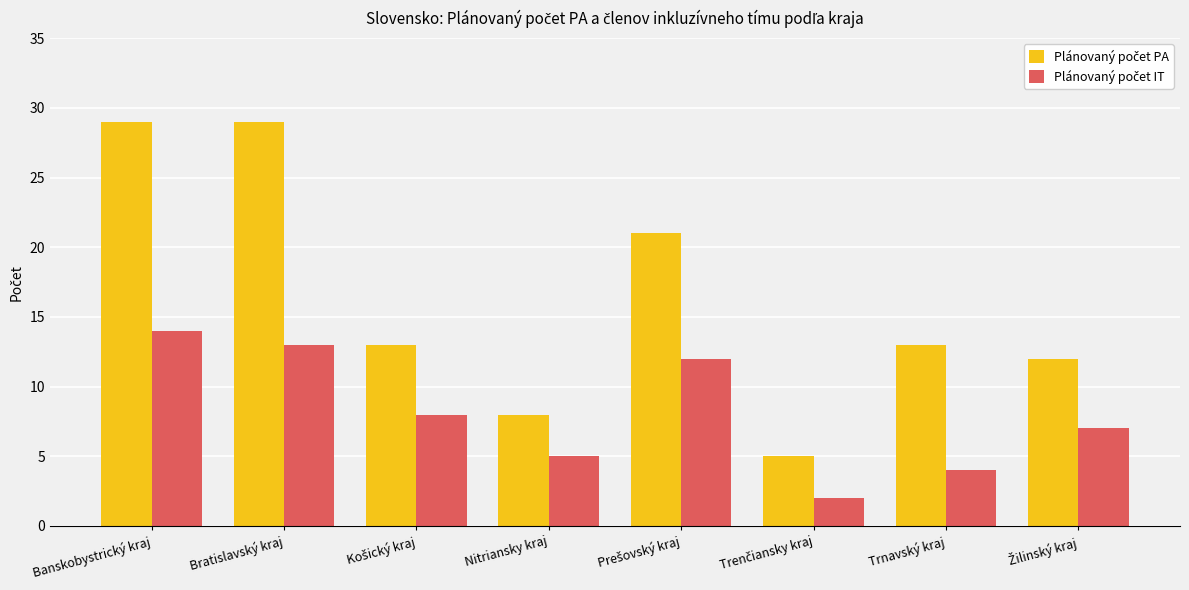

What is the spread (max minus min) of values at Nitriansky kraj?

3